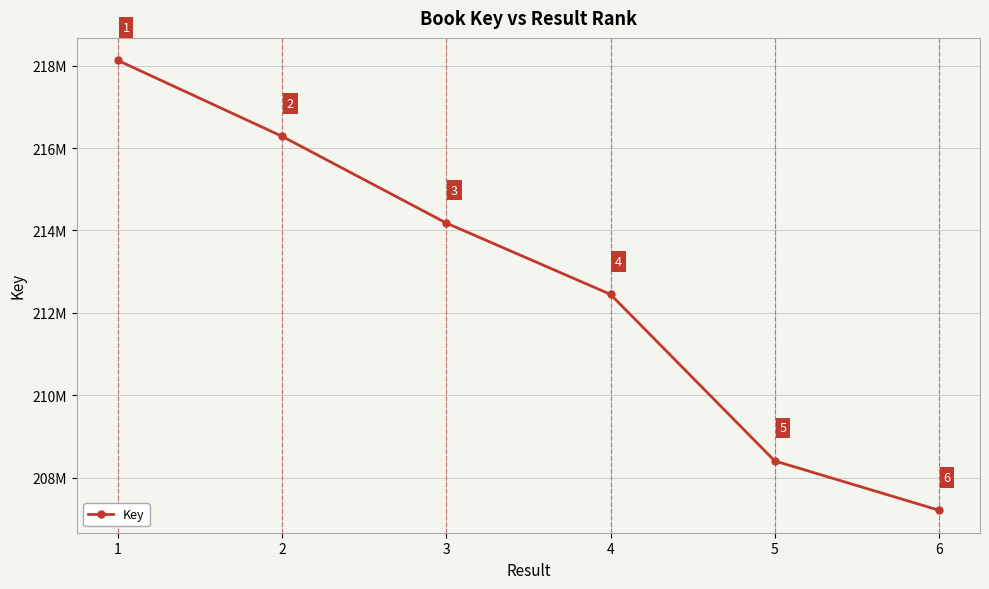

What is the average value?

212775412